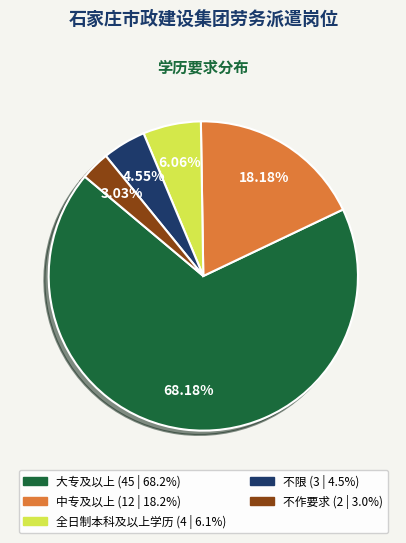

Is it true that 全日制本科及以上学历 is 6% of the pie?

True